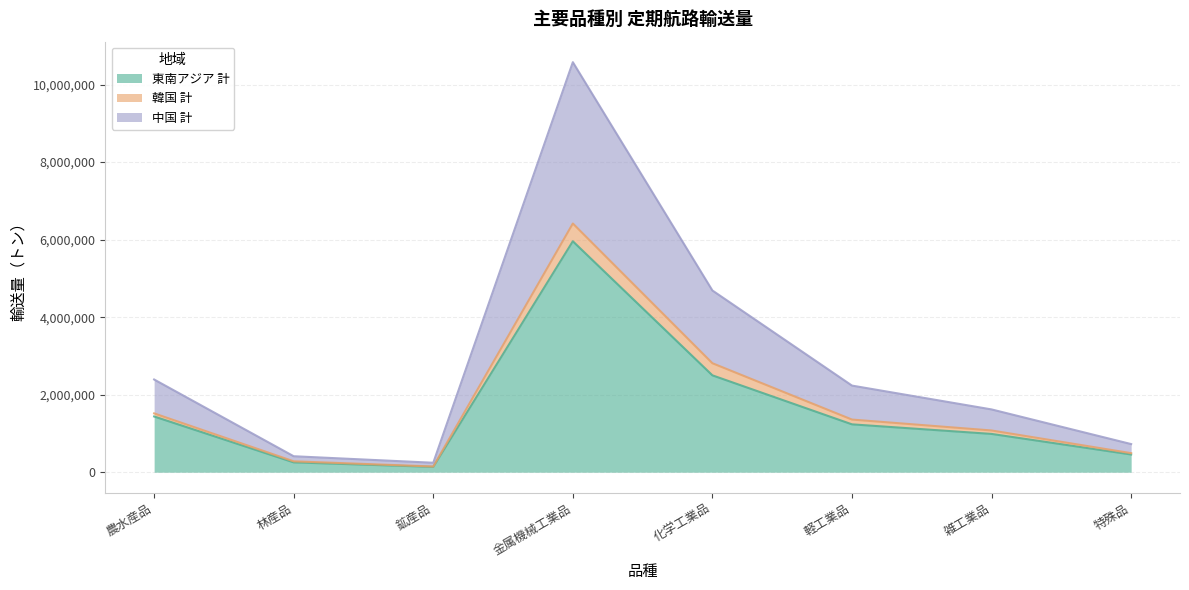

Does the chart have visible grid lines?

Yes